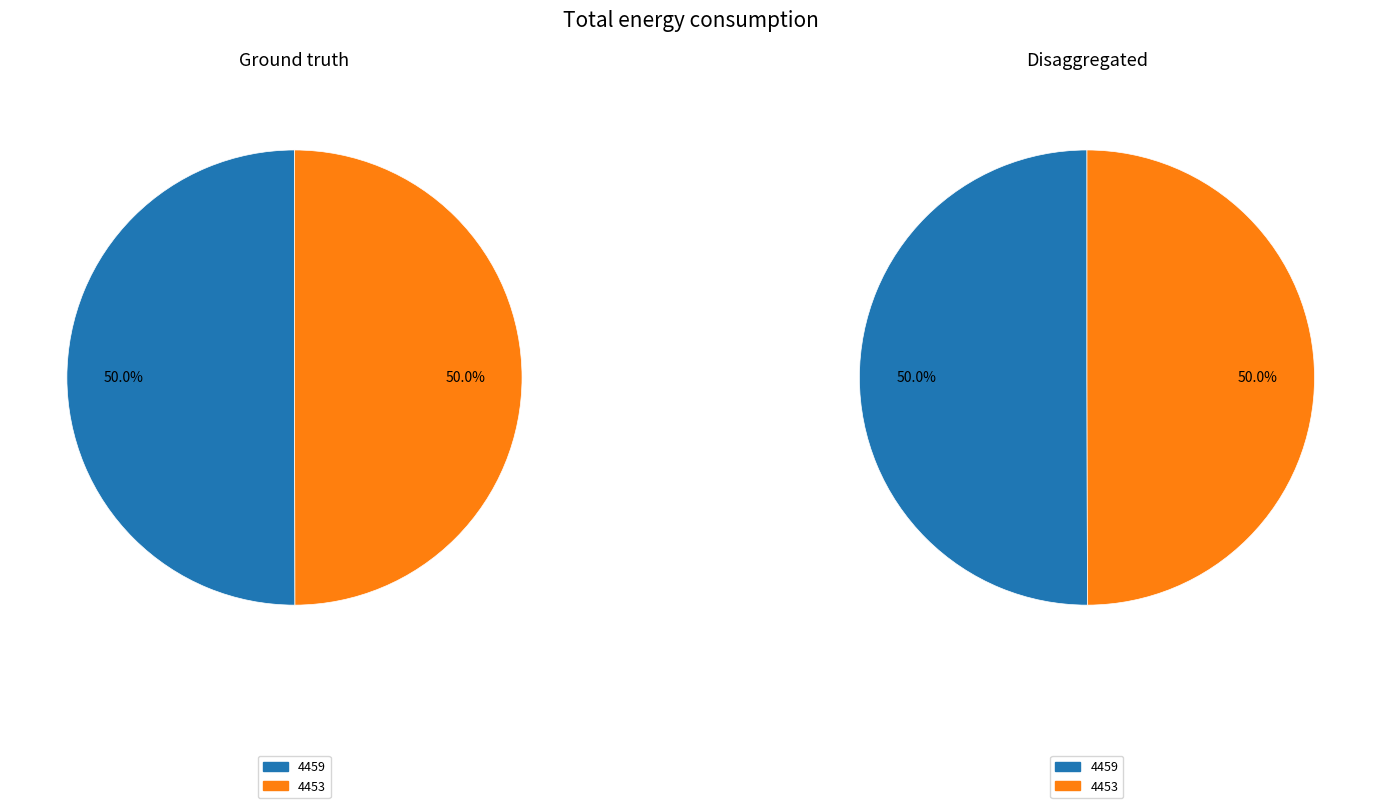

Which category has the smallest portion of the pie?

4453